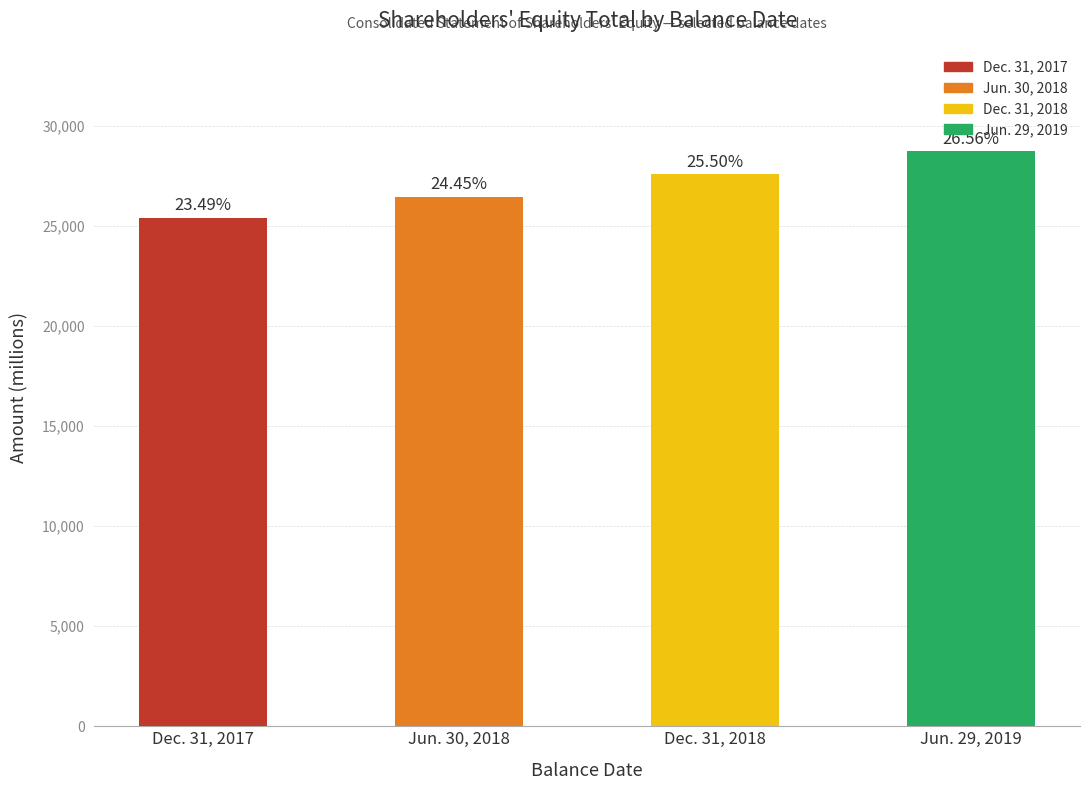

How many bars are there in total?

4